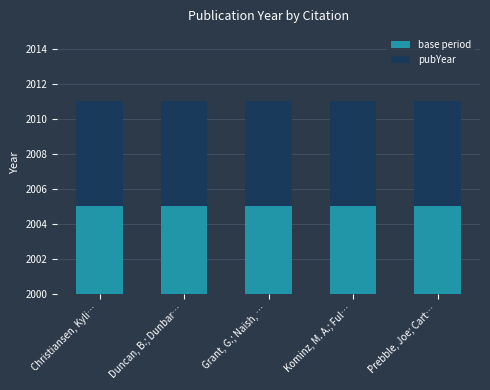

How many bars are there in total?

10